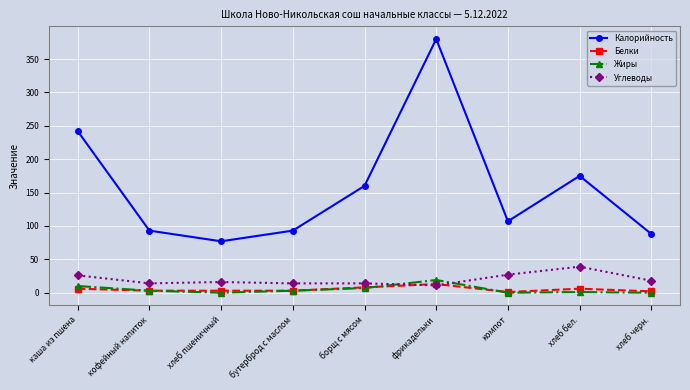

Which series has the largest total across all categories?

Калорийность